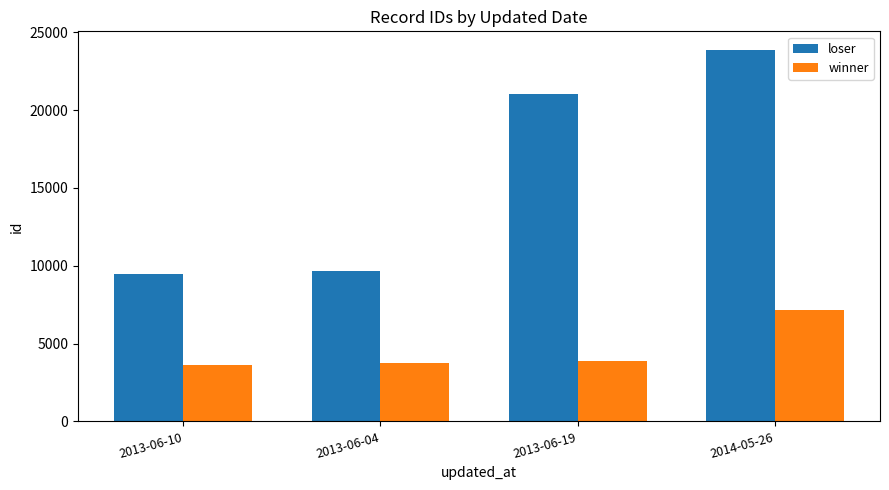

Which category has the highest value across all series?

2014-05-26